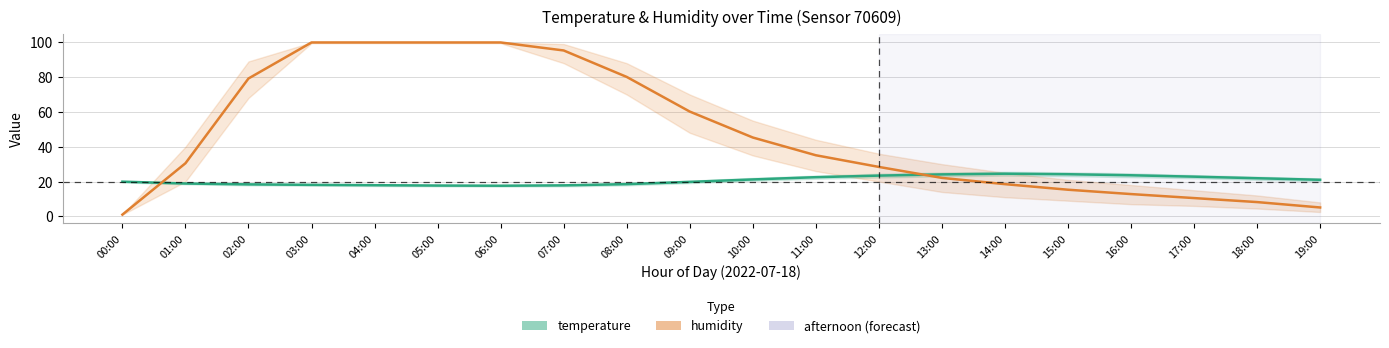

Reading left to right, list all the values displayed in this chart.

temperature: 00:00=19.9	01:00=18.9	02:00=18.4	03:00=18.1	04:00=17.9	05:00=17.7	06:00=17.6	07:00=17.8	08:00=18.5	09:00=19.8	10:00=21.2	11:00=22.5	12:00=23.4	13:00=24.1	14:00=24.5	15:00=24.2	16:00=23.6	17:00=22.8	18:00=21.9	19:00=21.0
humidity: 00:00=1.0	01:00=30.5	02:00=79.2	03:00=99.9	04:00=99.9	05:00=99.9	06:00=99.9	07:00=95.3	08:00=80.1	09:00=60.2	10:00=45.3	11:00=35.1	12:00=28.4	13:00=22.1	14:00=18.5	15:00=15.3	16:00=12.8	17:00=10.5	18:00=8.2	19:00=5.1